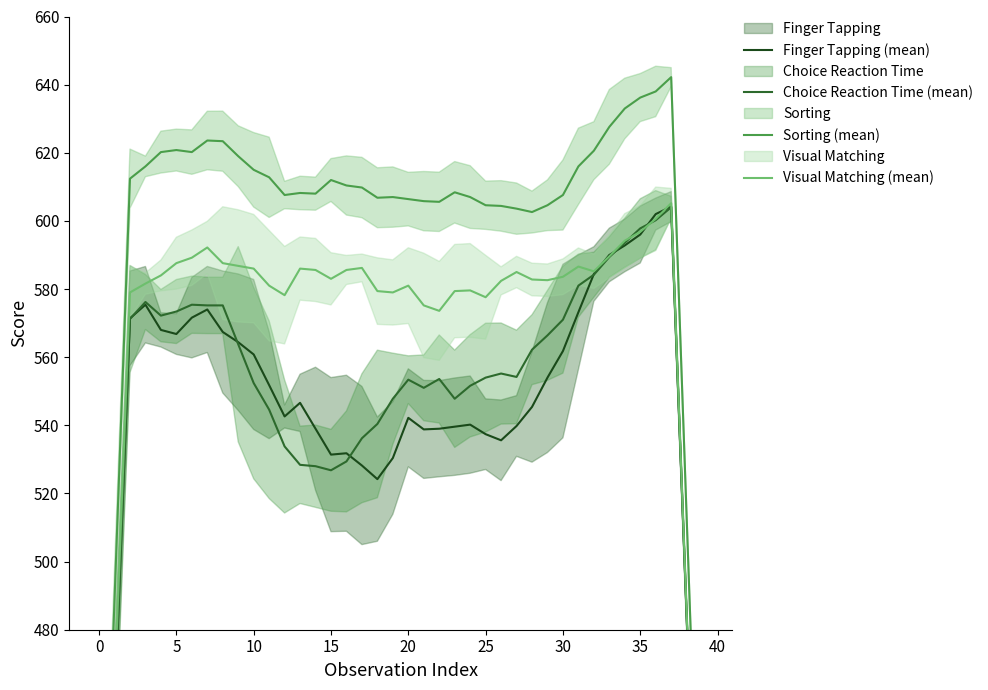

True or false: Finger Tapping (mean) and Choice Reaction Time (mean) cross at least once.

True